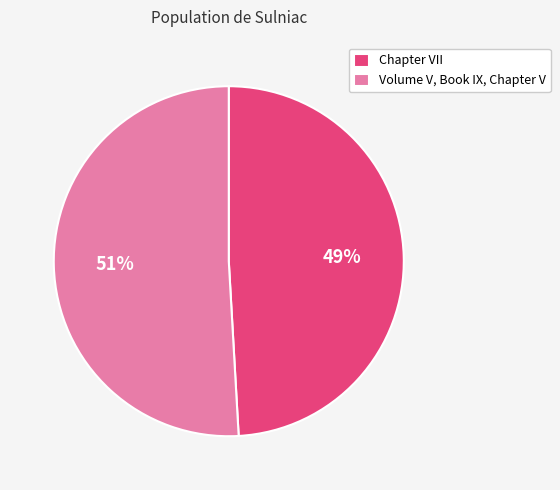

Which slice is the largest?

Volume V, Book IX, Chapter V